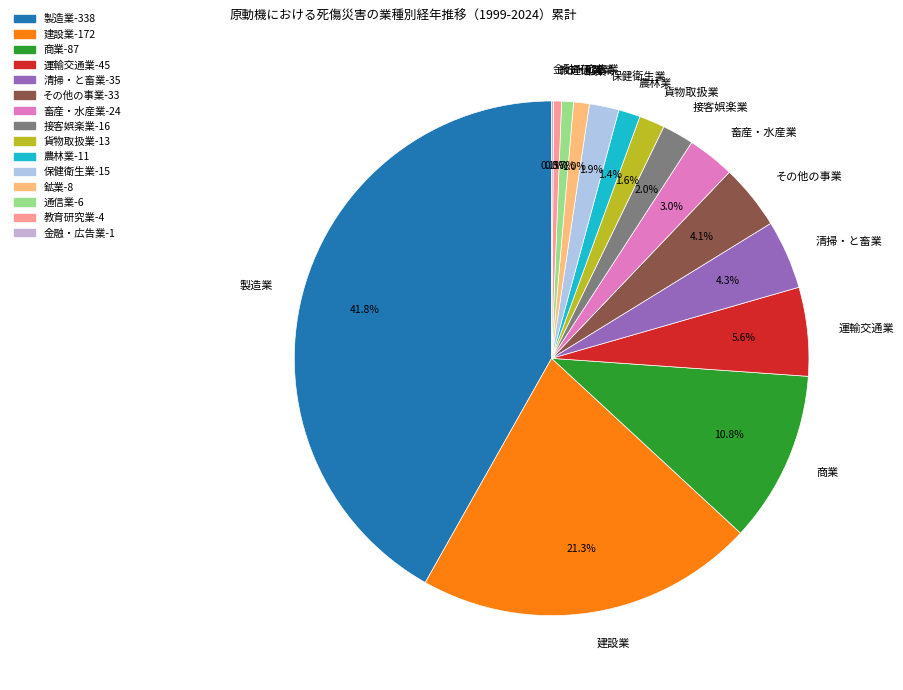

True or false: 接客娯楽業 accounts for 2% of the total.

True